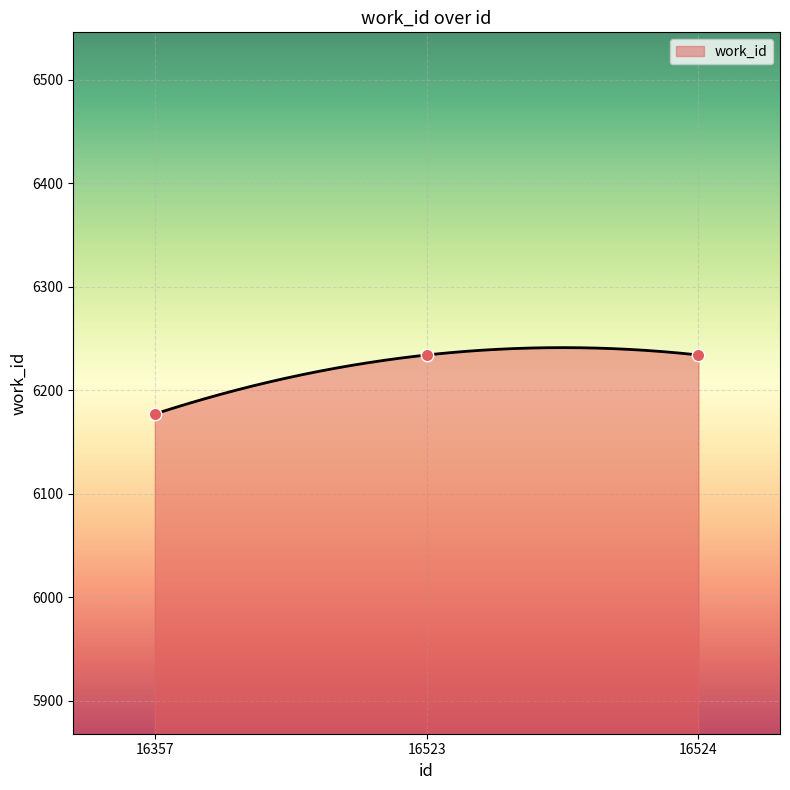

What is the ratio of the value at 16357 to the value at 16524?

1.0